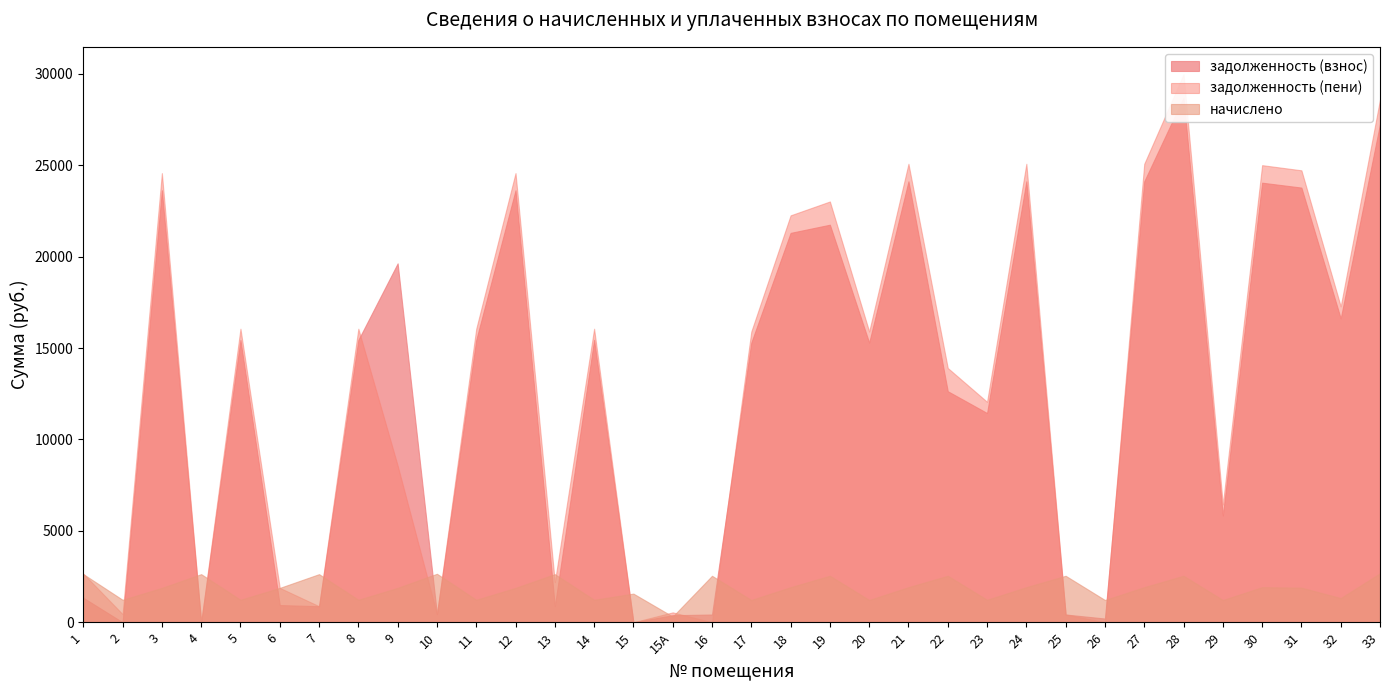

What is the sum of all начислено values?

63024.1